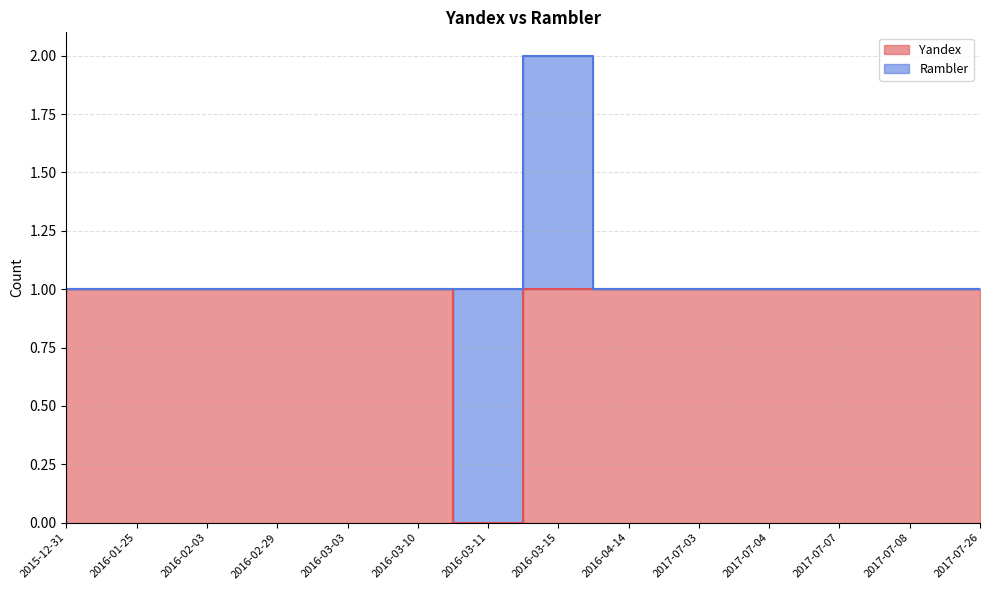

List the labels in order of value, largest first.

2015-12-31, 2016-01-25, 2016-02-03, 2016-02-29, 2016-03-03, 2016-03-10, 2016-03-15, 2016-04-14, 2017-07-03, 2017-07-04, 2017-07-07, 2017-07-08, 2017-07-26, 2016-03-11